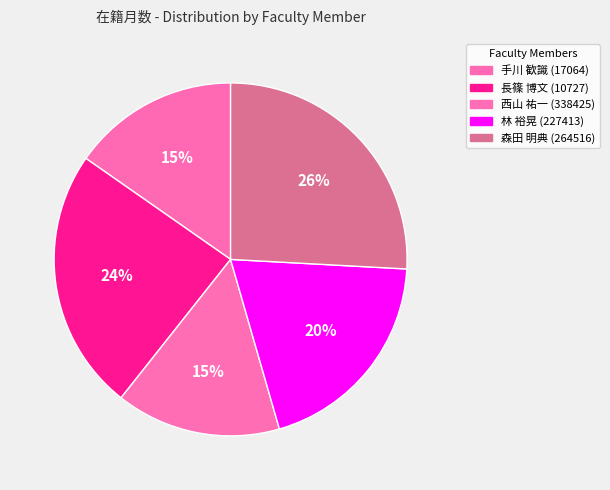

Count the number of slices in the pie.

5